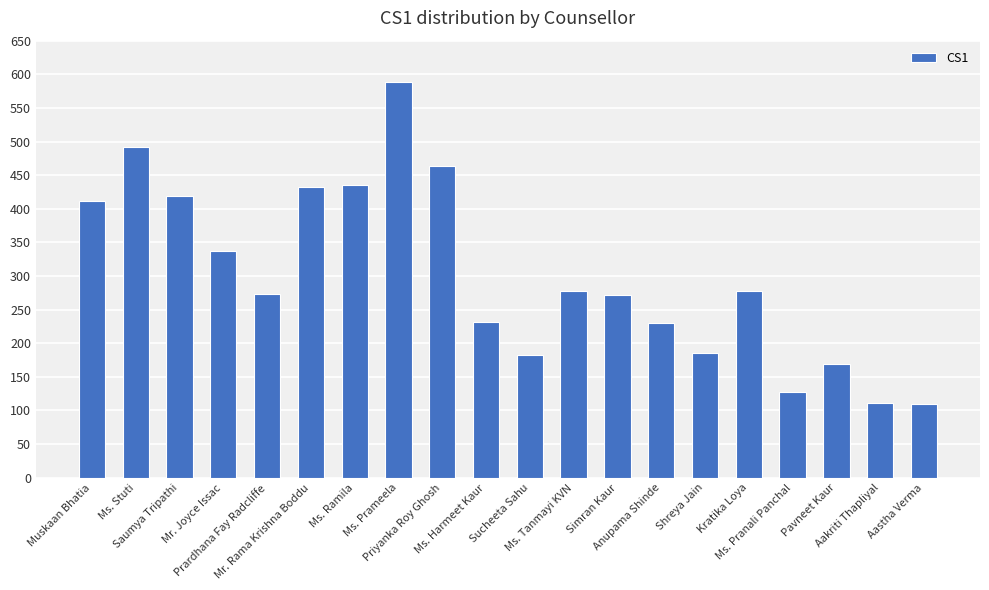

What is the difference between the maximum and second lowest values?

478